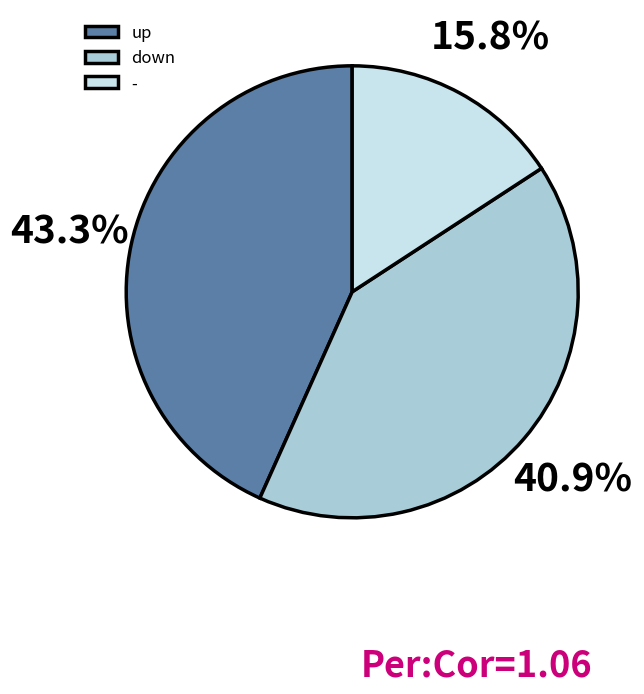

Rank the categories by value from lowest to highest.

-, down, up